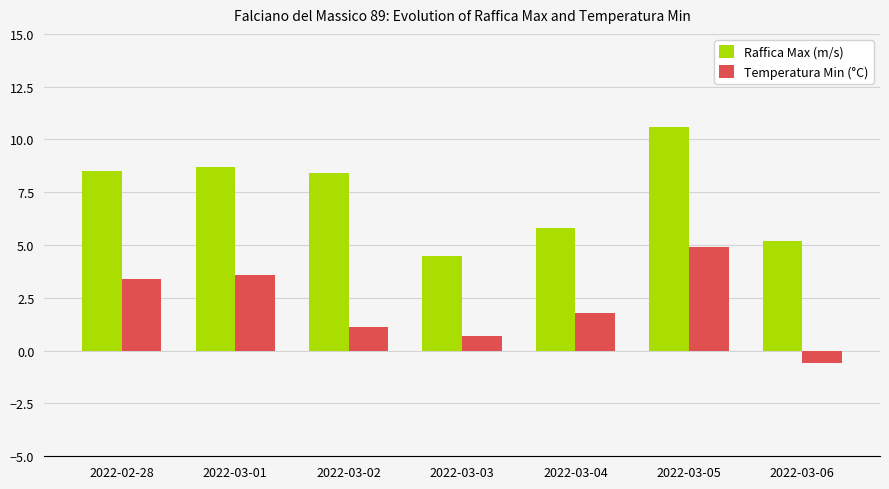

What is the difference between the second highest and minimum values in the Raffica Max (m/s) series?

4.2